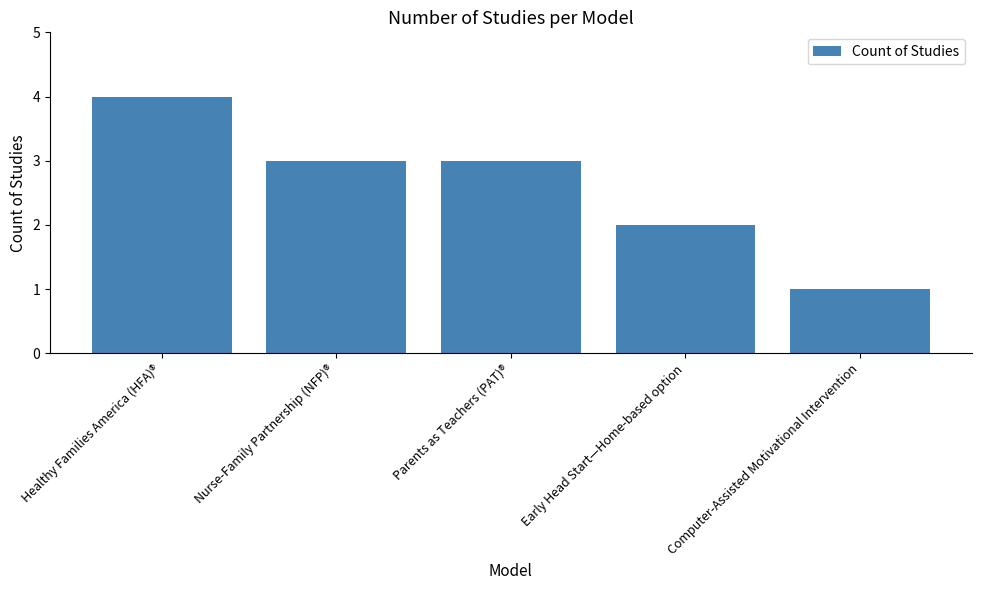

What is the sum of the values at Early Head Start—Home-based option and Nurse-Family Partnership (NFP)®?

5